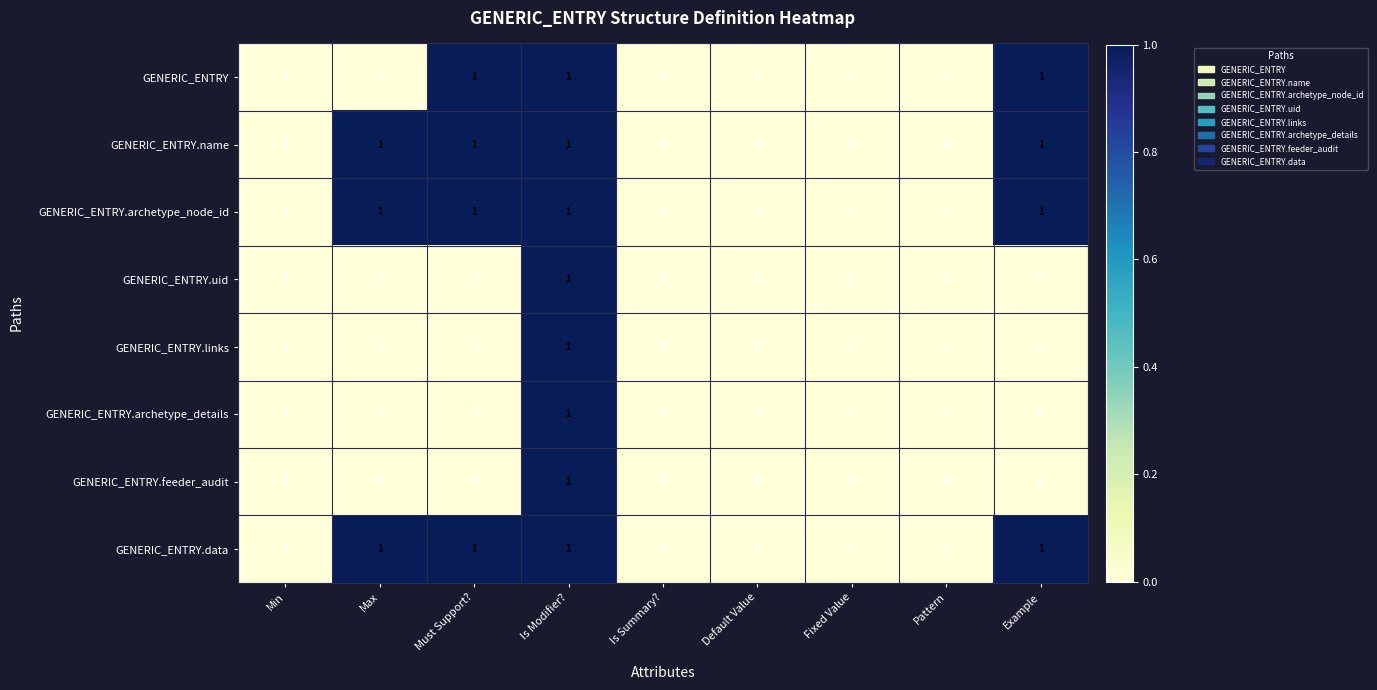

The value of GENERIC_ENTRY.data at Pattern is -1. True or false?

False